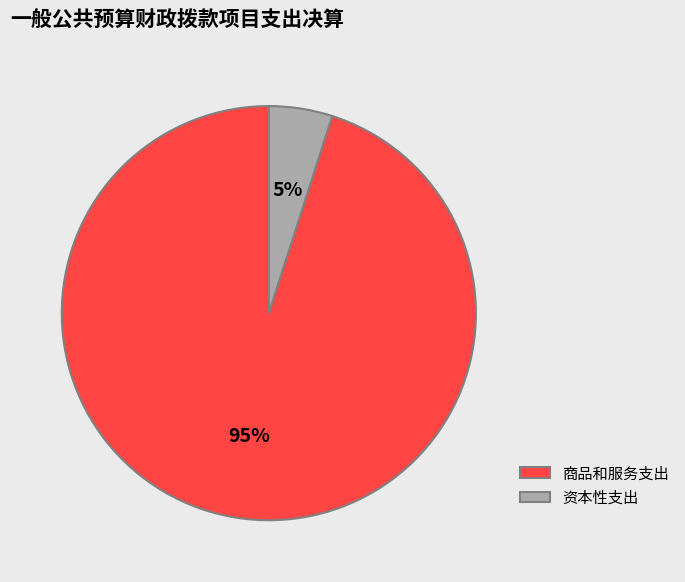

Which slice is the largest?

商品和服务支出